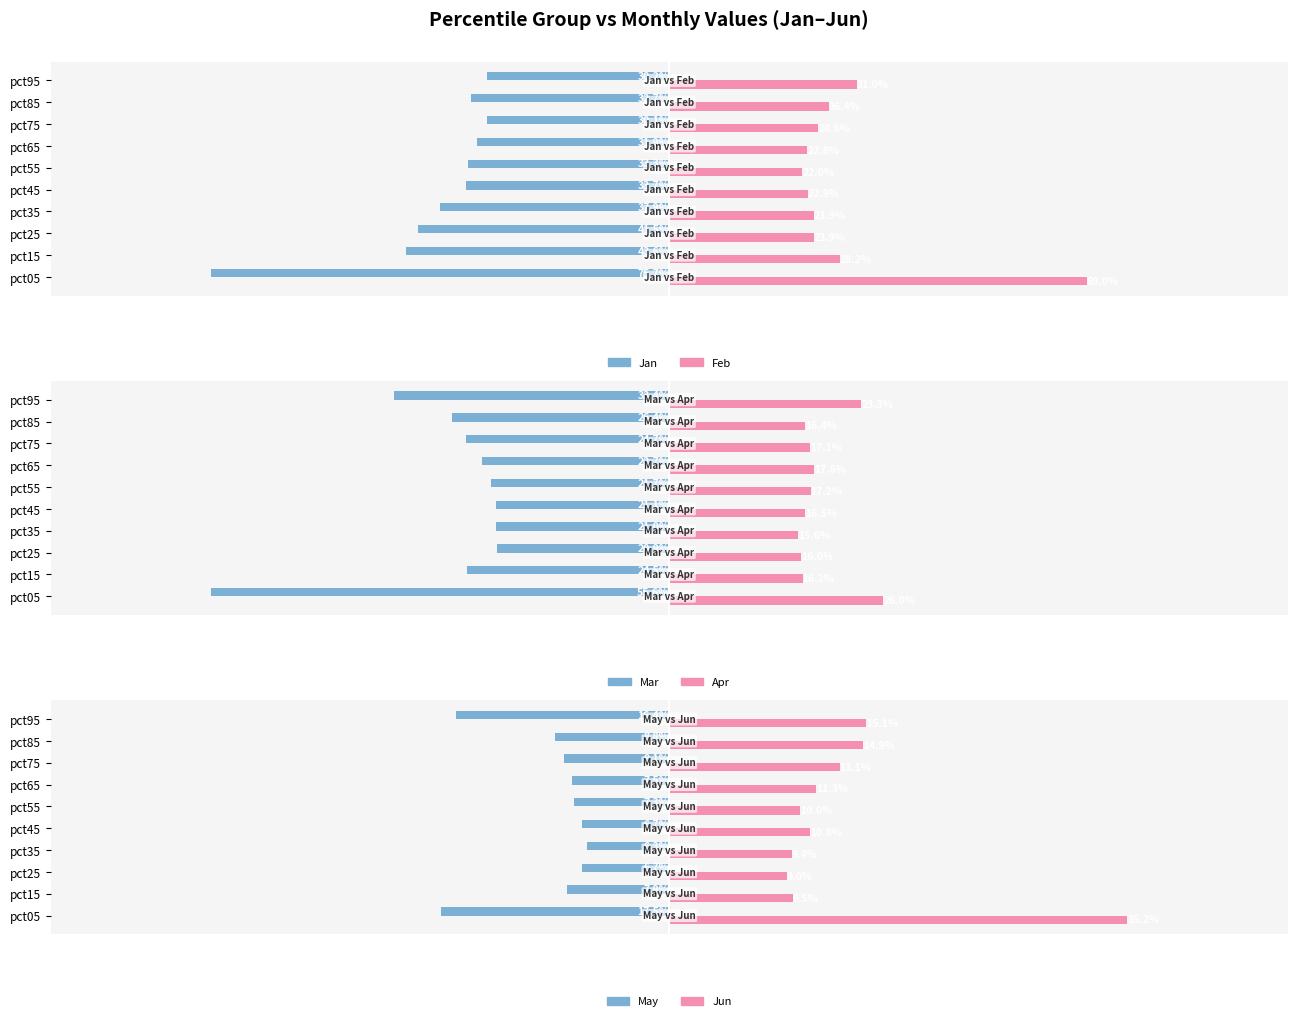

Does the chart contain stacked bars?

No